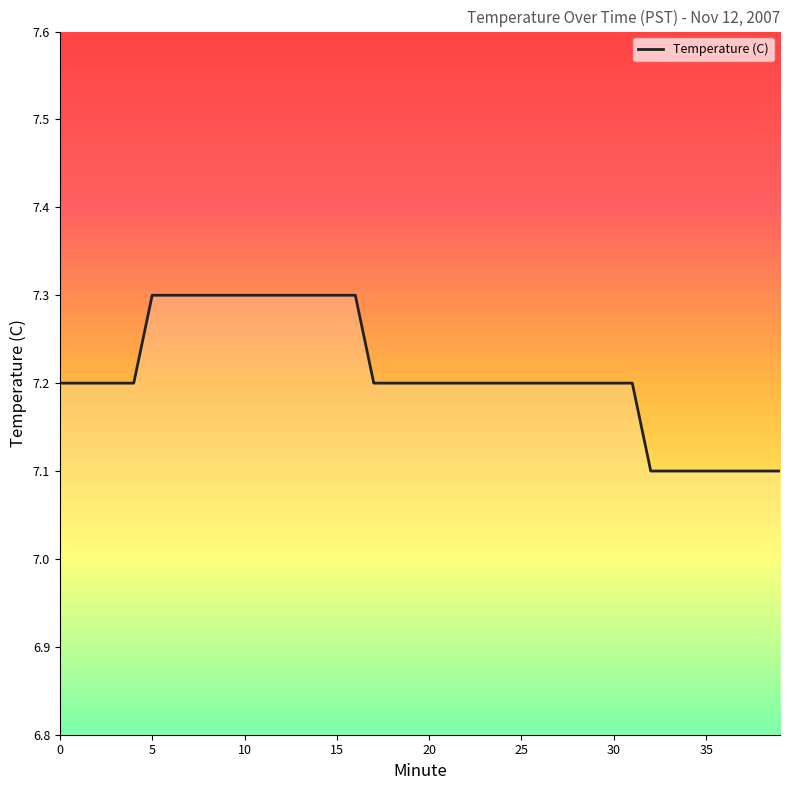

What is the greatest value displayed?

7.3